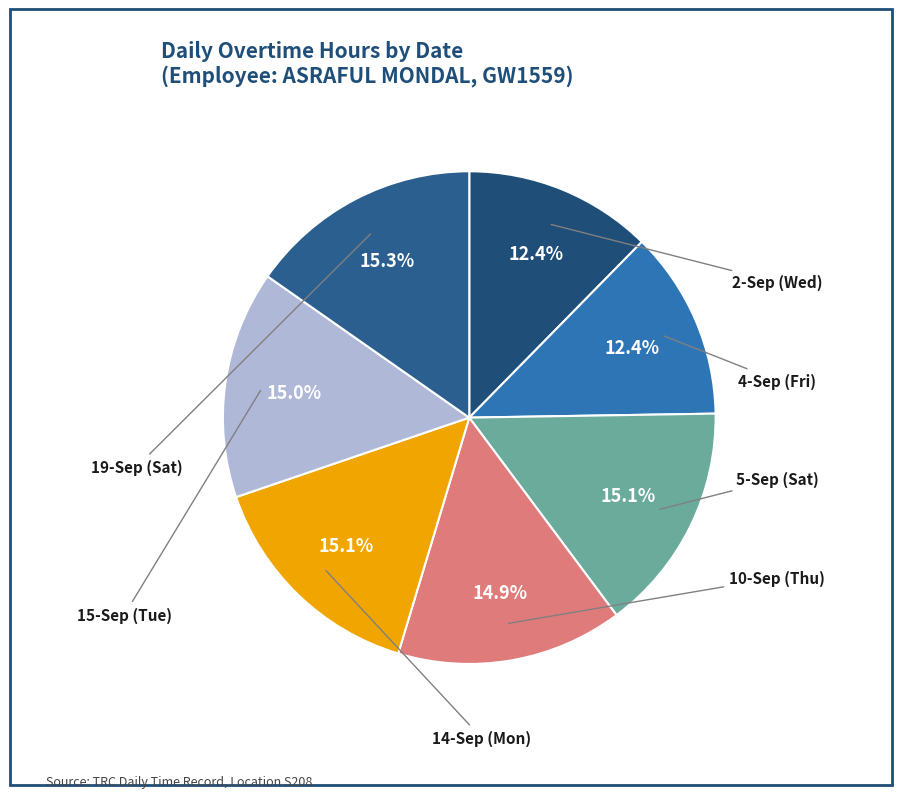

Count the number of slices in the pie.

7